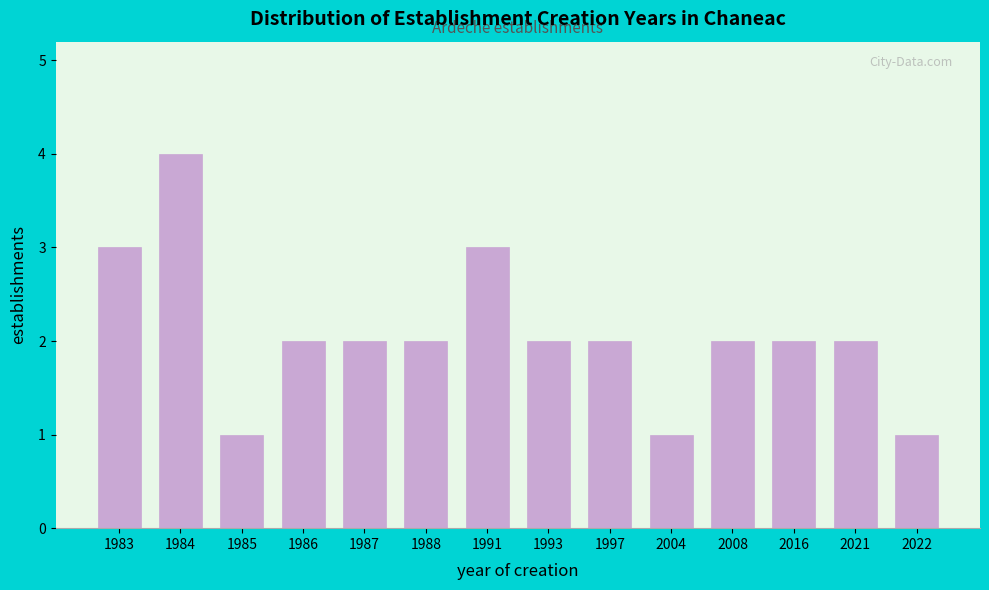

Reading right to left, what are all the values shown in this chart?

2022=1	2021=2	2016=2	2008=2	2004=1	1997=2	1993=2	1991=3	1988=2	1987=2	1986=2	1985=1	1984=4	1983=3